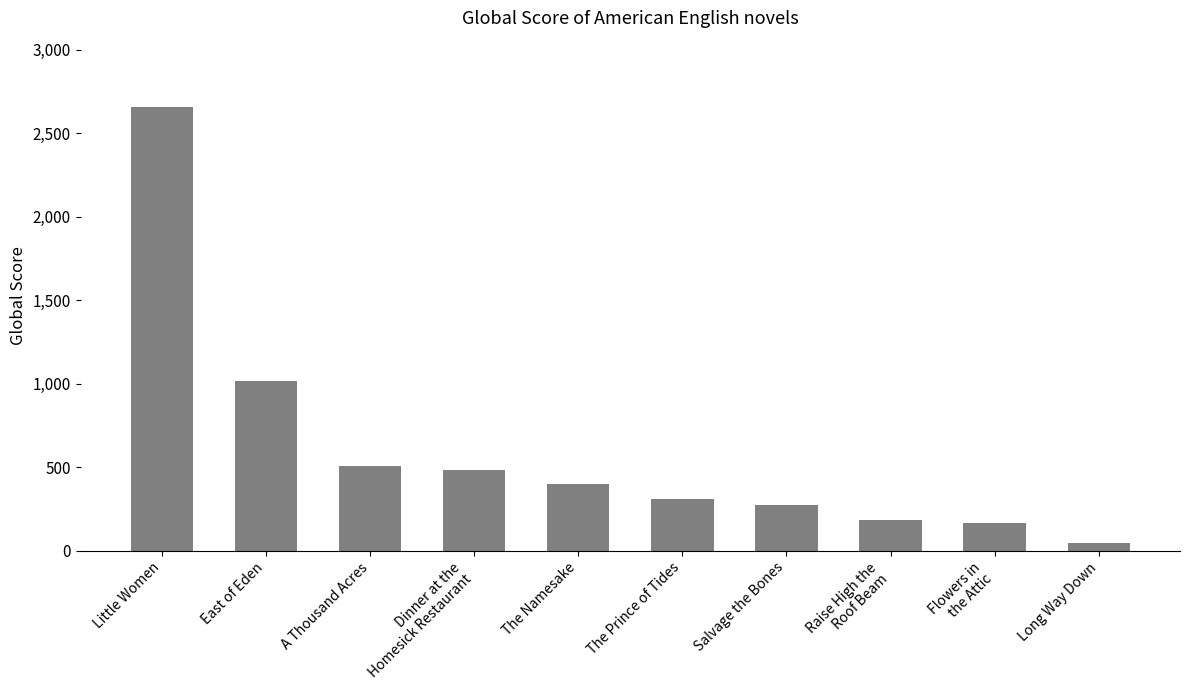

What is the ratio of the value at The Prince of Tides to the value at East of Eden?

0.3